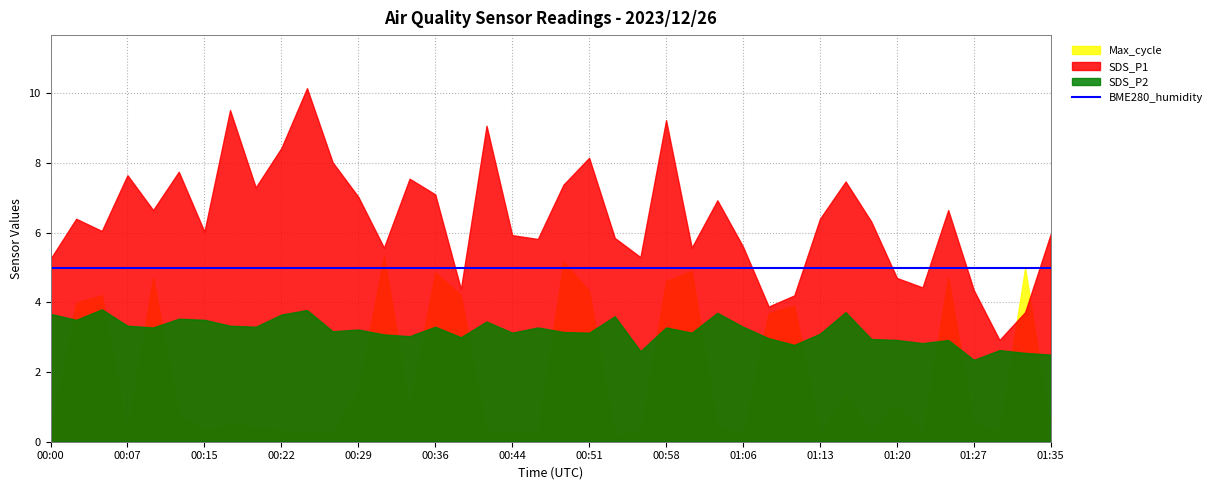

How many interior local valleys does the Max_cycle series have?

10